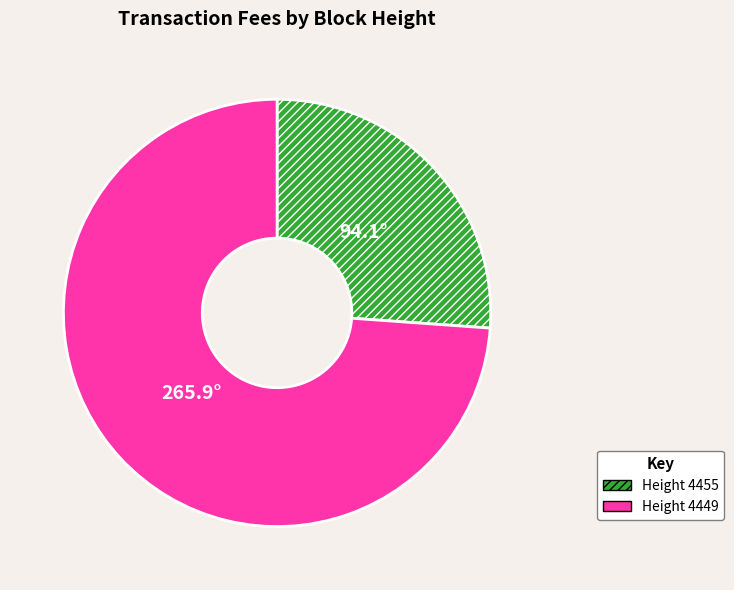

Is there a majority slice in this chart?

Yes